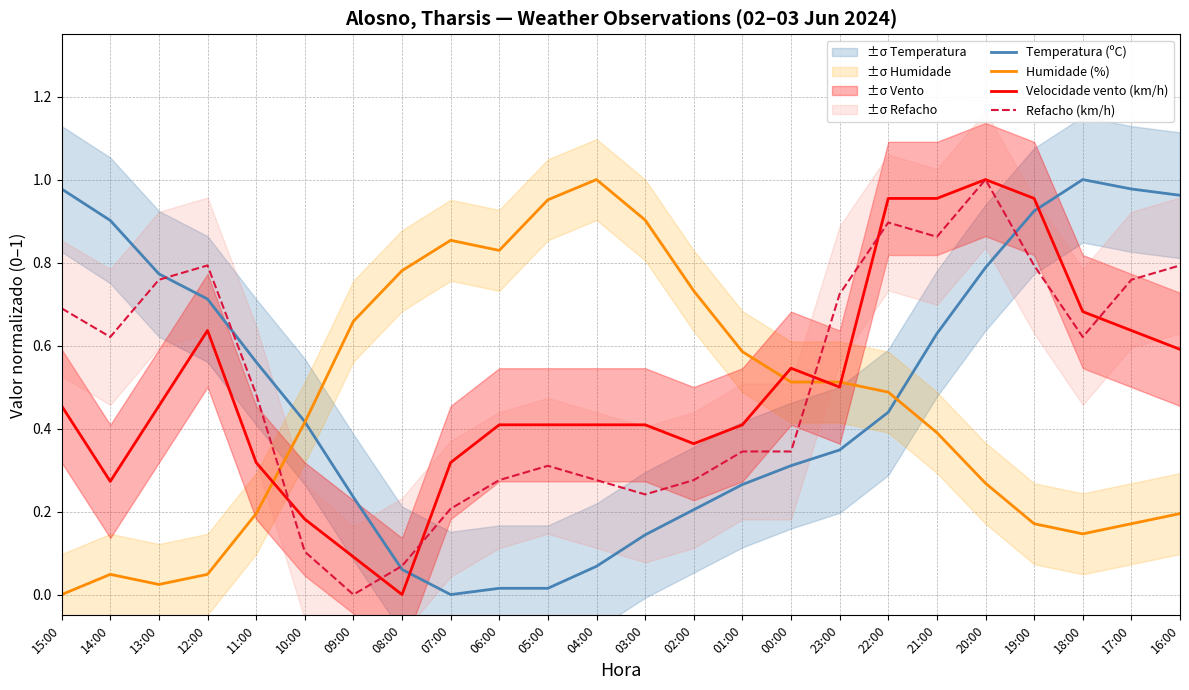

Rank the series by their average value, from lowest to highest.

Humidade (%), Temperatura (ºC), Velocidade vento (km/h), Refacho (km/h)